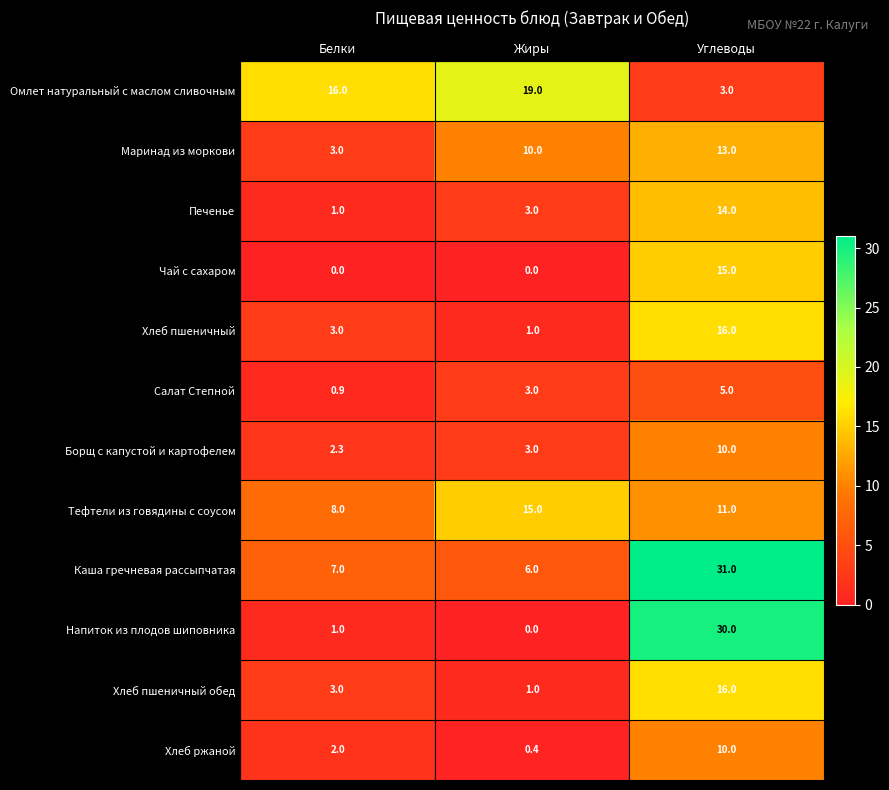

Which series has the widest spread of values?

Напиток из плодов шиповника